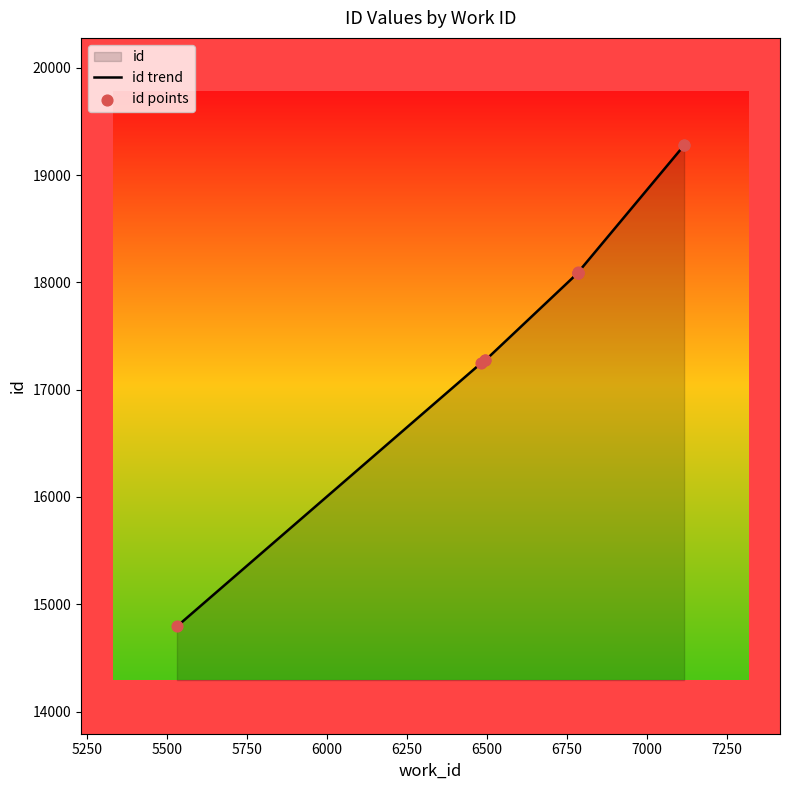

Is the value of id points at 6000 greater than the value of id trend at 5000?

Yes